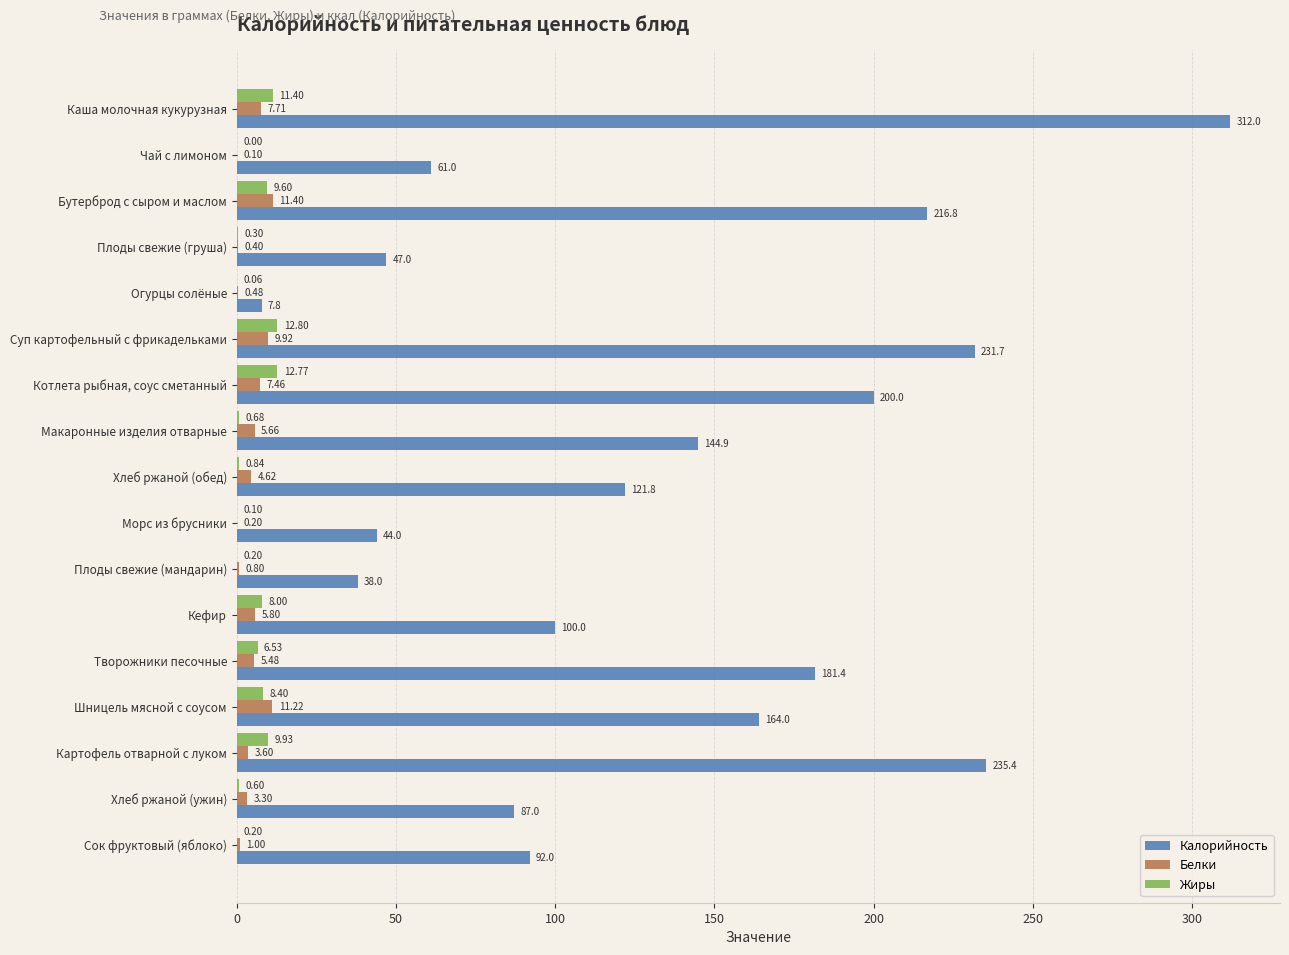

What is the sum of all Белки values?

79.2